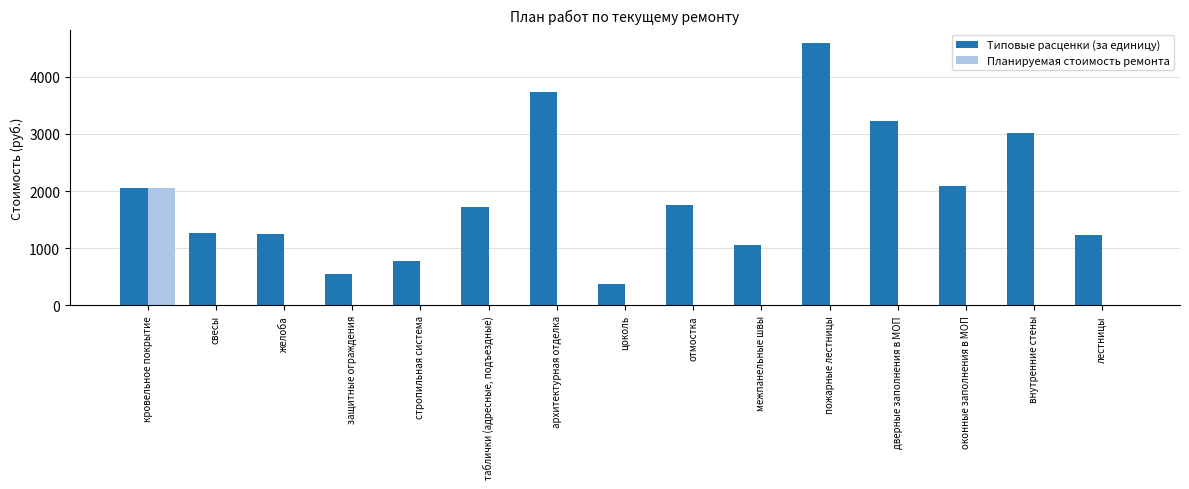

Is the value of Планируемая стоимость ремонта at внутренние стены greater than the value of Типовые расценки (за единицу) at защитные ограждения?

No